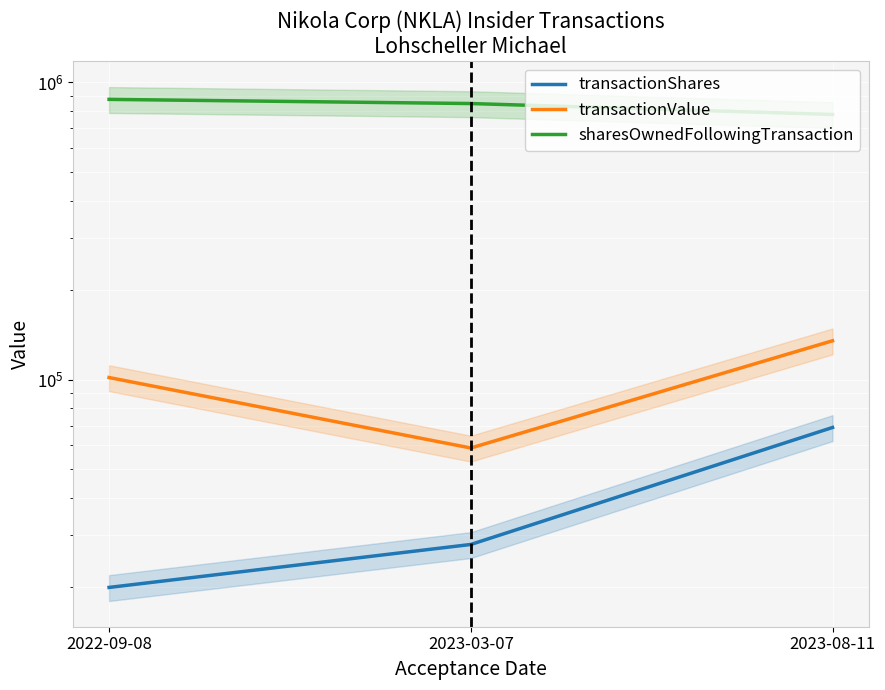

The sharesOwnedFollowingTransaction series shows 849184 at 2023-03-07. True or false?

True